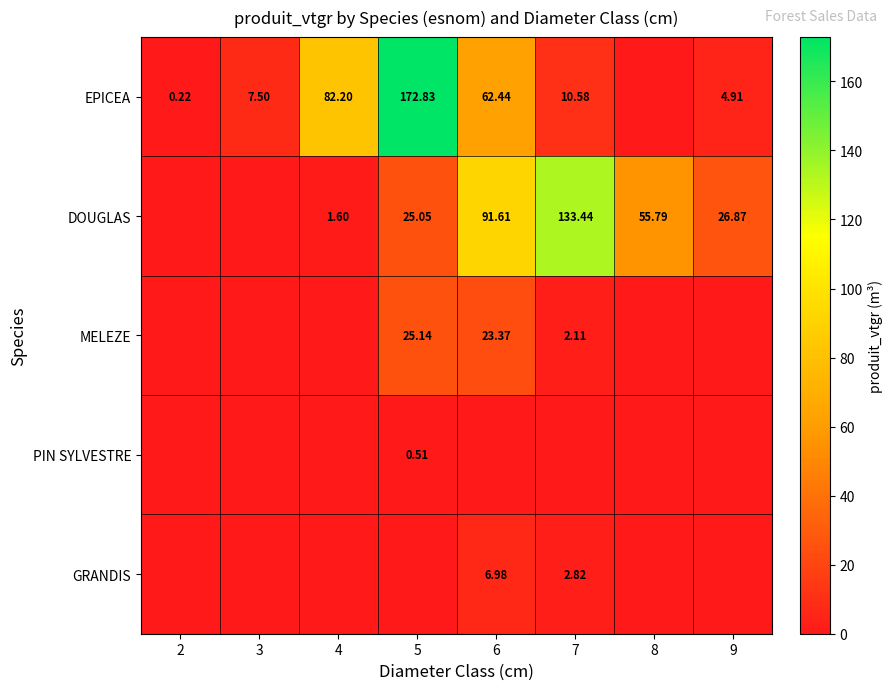

Is the value of DOUGLAS at 6 greater than the value of MELEZE at 6?

Yes